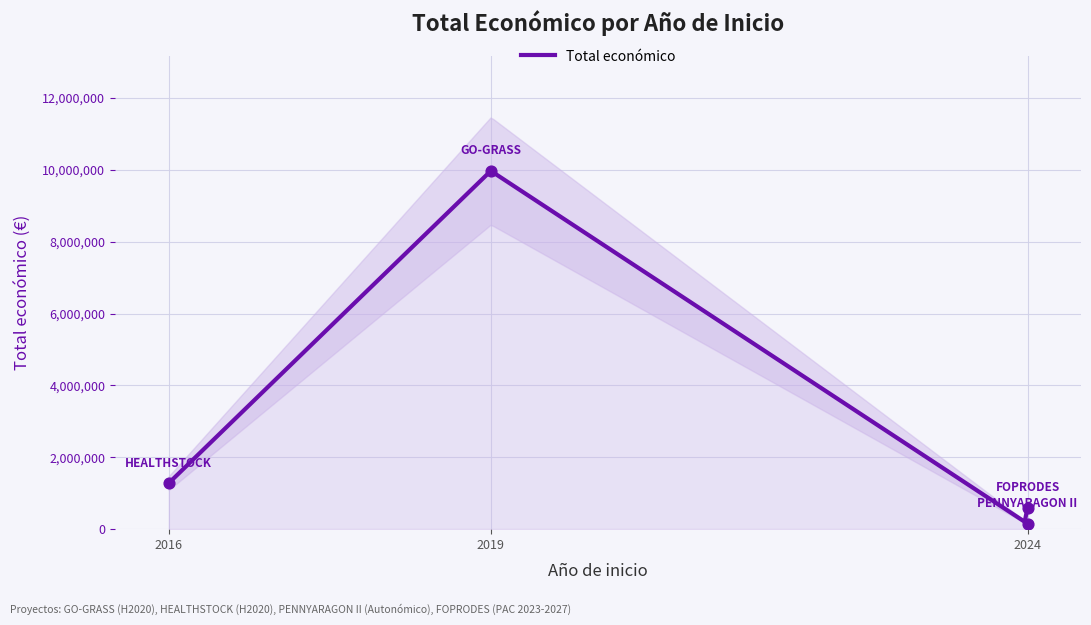

Between 2019 and 2024, which is larger?

2019